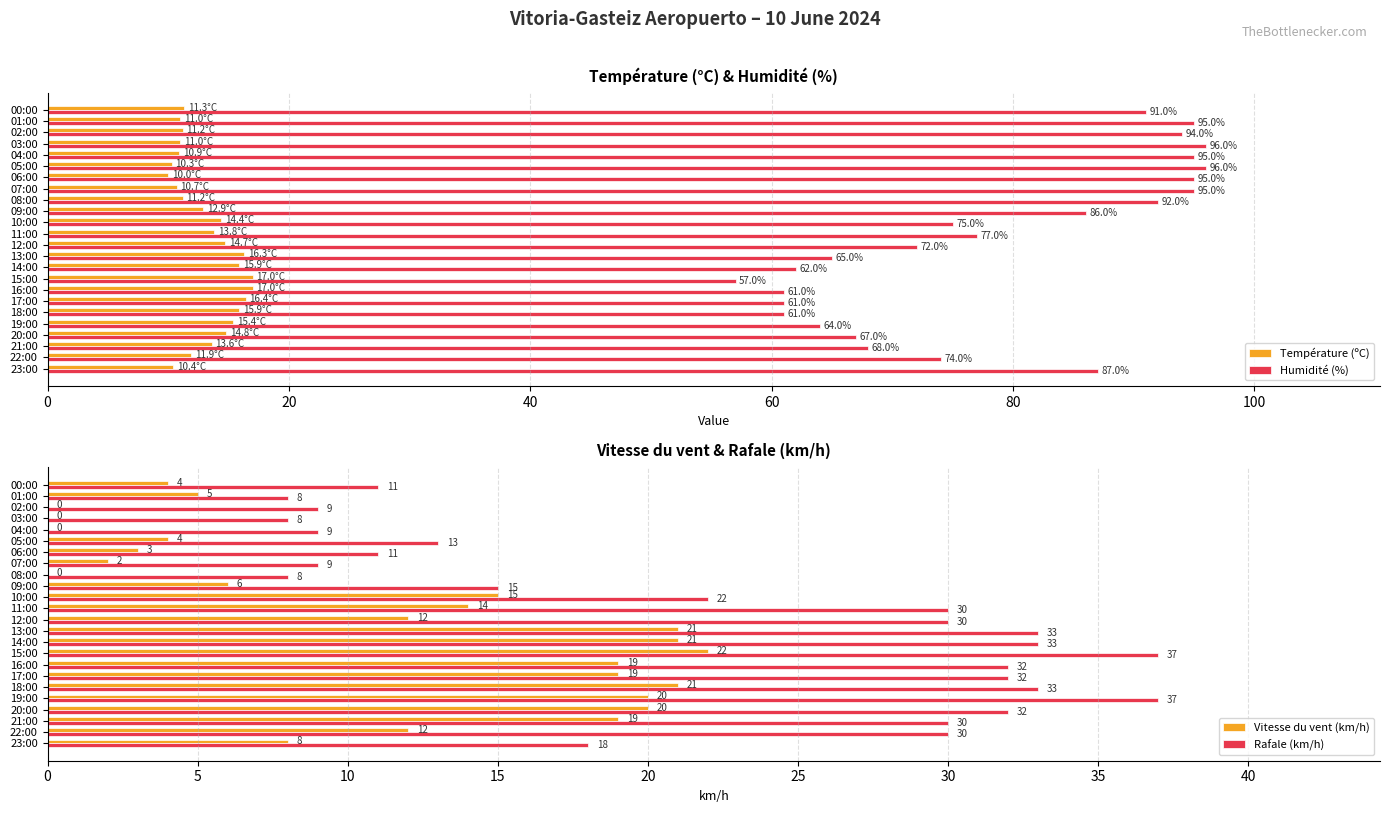

What is the maximum value for Humidité (%)?

96.0